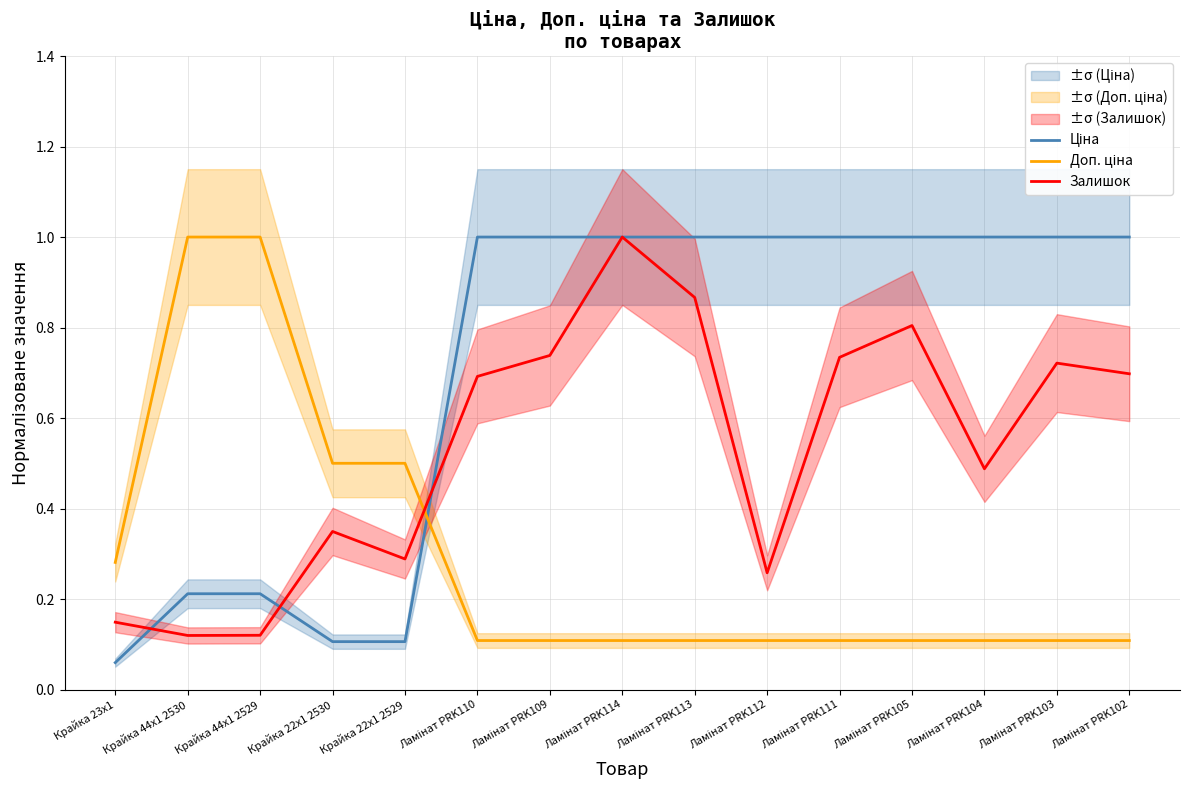

Is this an area chart (filled region under the line)?

No